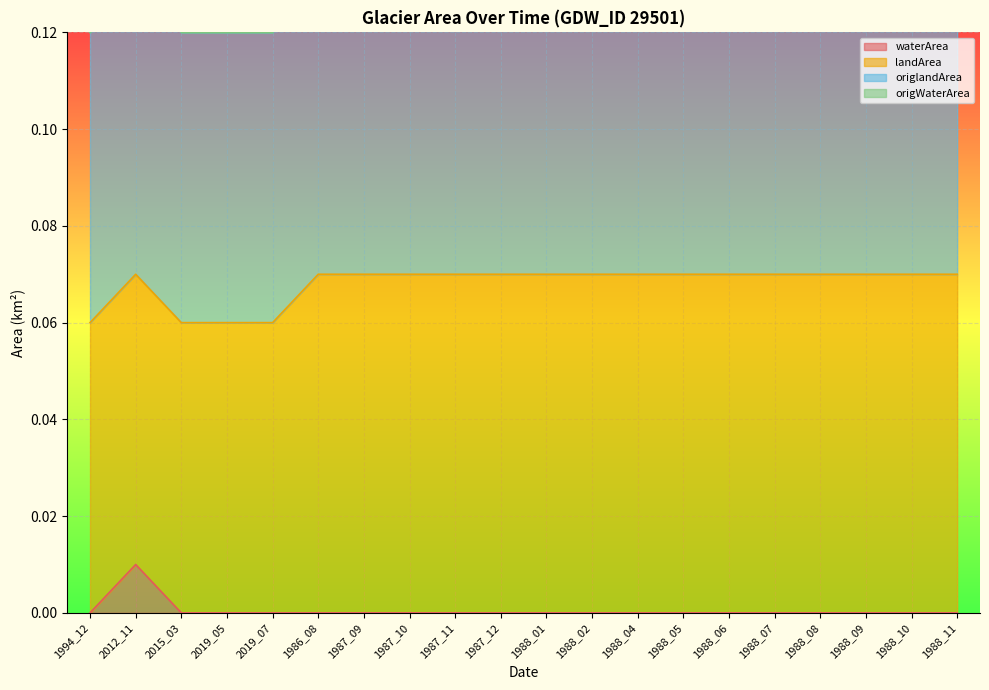

Rank the categories by origWaterArea value from lowest to highest.

1994_12, 2012_11, 2015_03, 2019_05, 2019_07, 1986_08, 1987_09, 1987_10, 1987_11, 1987_12, 1988_01, 1988_02, 1988_04, 1988_05, 1988_06, 1988_07, 1988_08, 1988_09, 1988_10, 1988_11